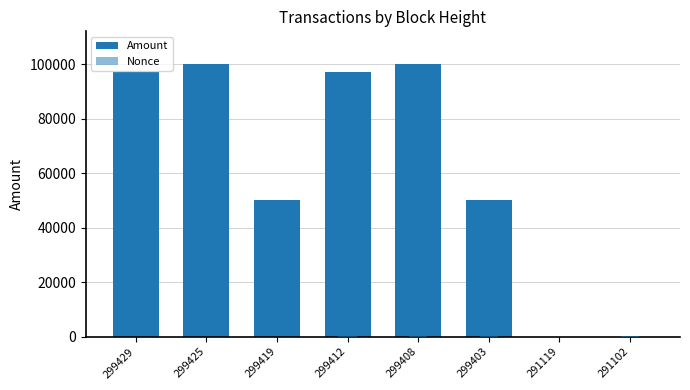

At which label does Nonce reach its minimum?

291119